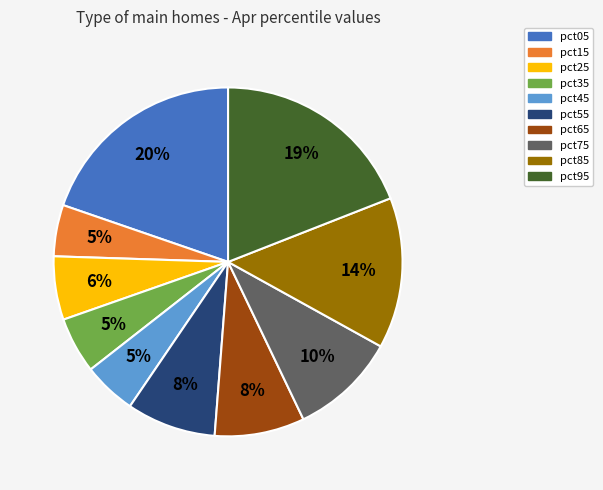

Count the number of slices in the pie.

10